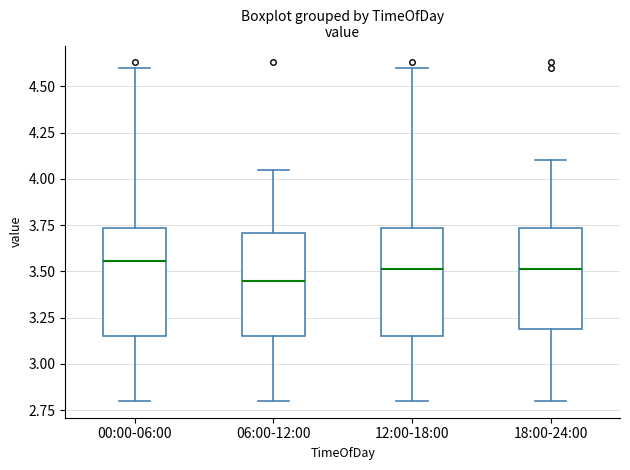

Reading left to right, transcribe this box plot: for each box, give where its median line is, the range the box spans, and where its two whiskers end, as read against the y-axis. The values are not printed on the chart, so give them approximately, as read against the axis.

00:00-06:00: median 3.55, box 3.15 to 3.75, whiskers 2.80 to 4.60
06:00-12:00: median 3.45, box 3.15 to 3.70, whiskers 2.80 to 4.05
12:00-18:00: median 3.50, box 3.15 to 3.75, whiskers 2.80 to 4.60
18:00-24:00: median 3.50, box 3.20 to 3.75, whiskers 2.80 to 4.10